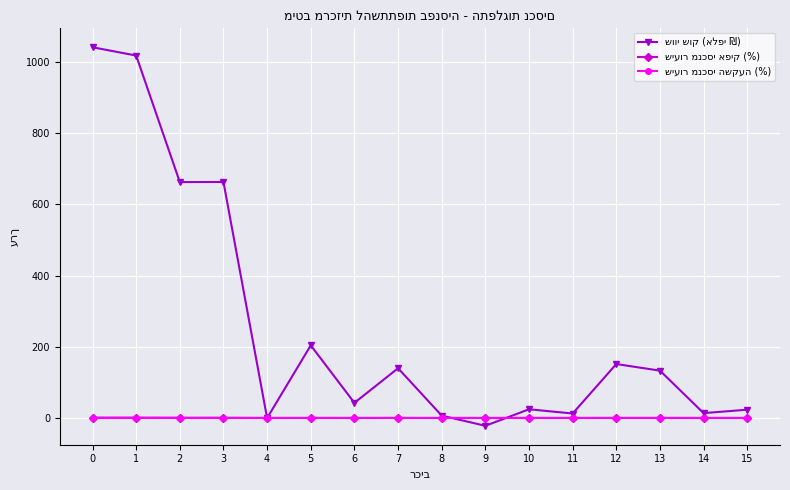

What is the maximum value shown in the chart?

1041.1